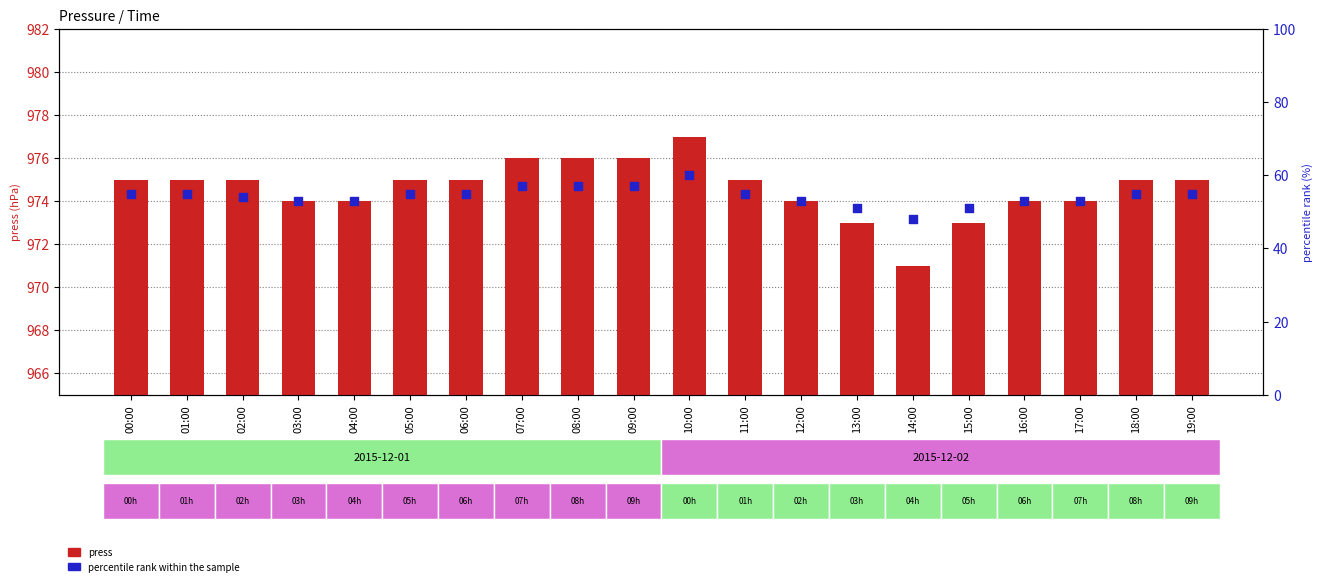

Which series contains the lowest Y value?

percentile rank within the sample